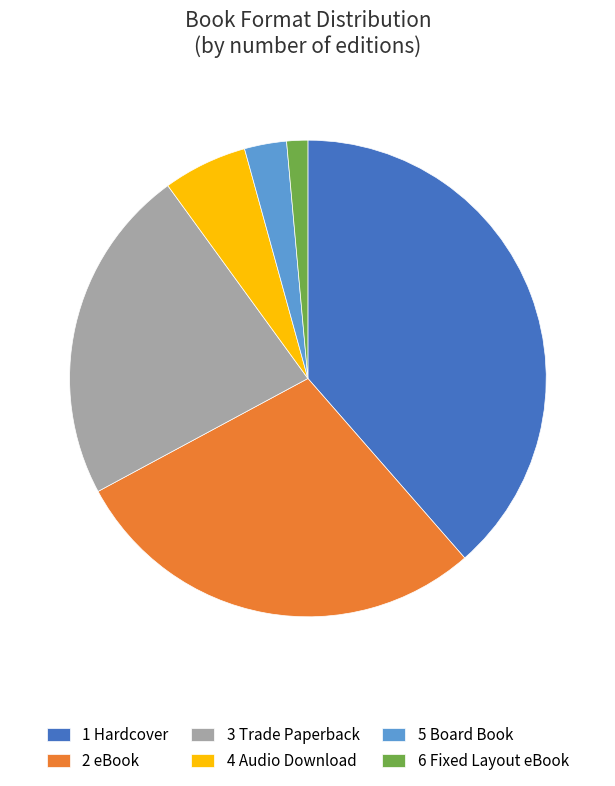

How many slices are in this pie chart?

6